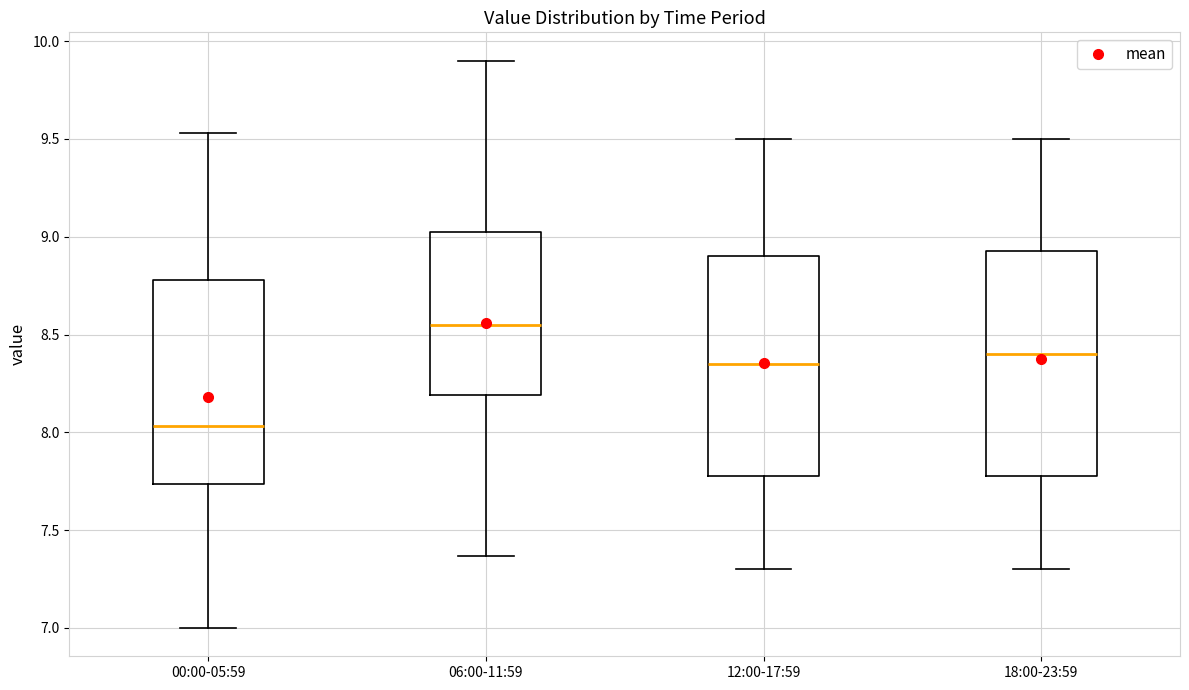

Where does the lower whisker of the box for 00:00-05:59 end on the y-axis? The values are not printed on the chart, so give them approximately, as read against the axis.

7.00